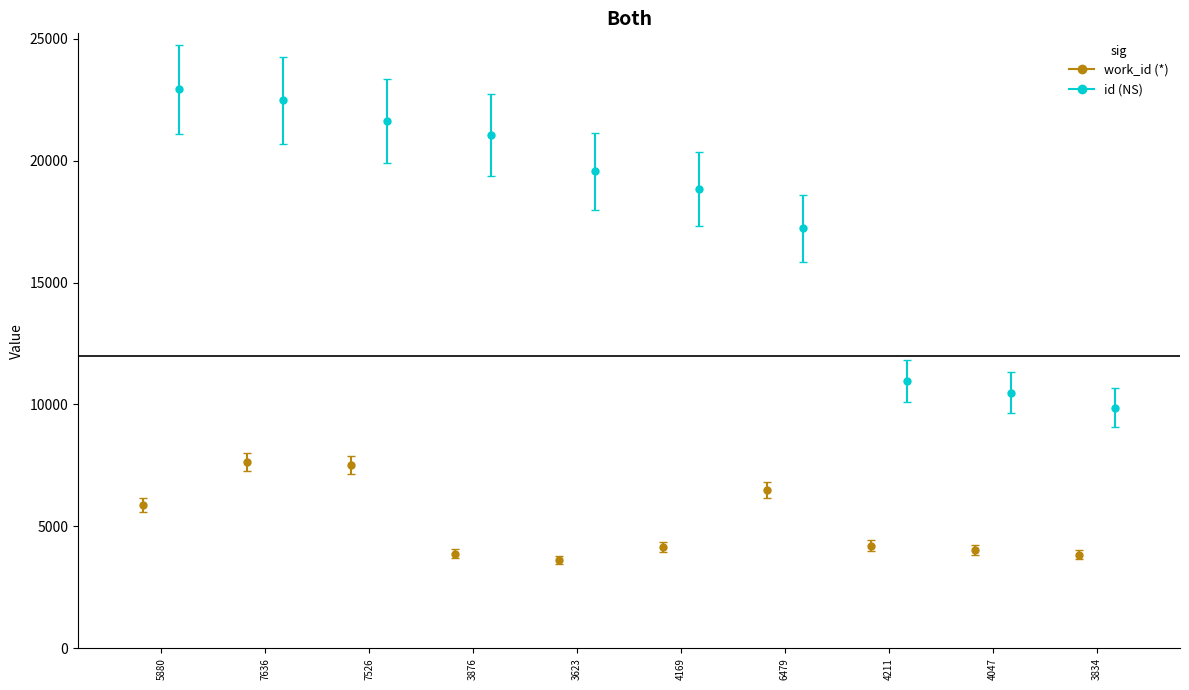

The id series shows 5960 at 3876. True or false?

False